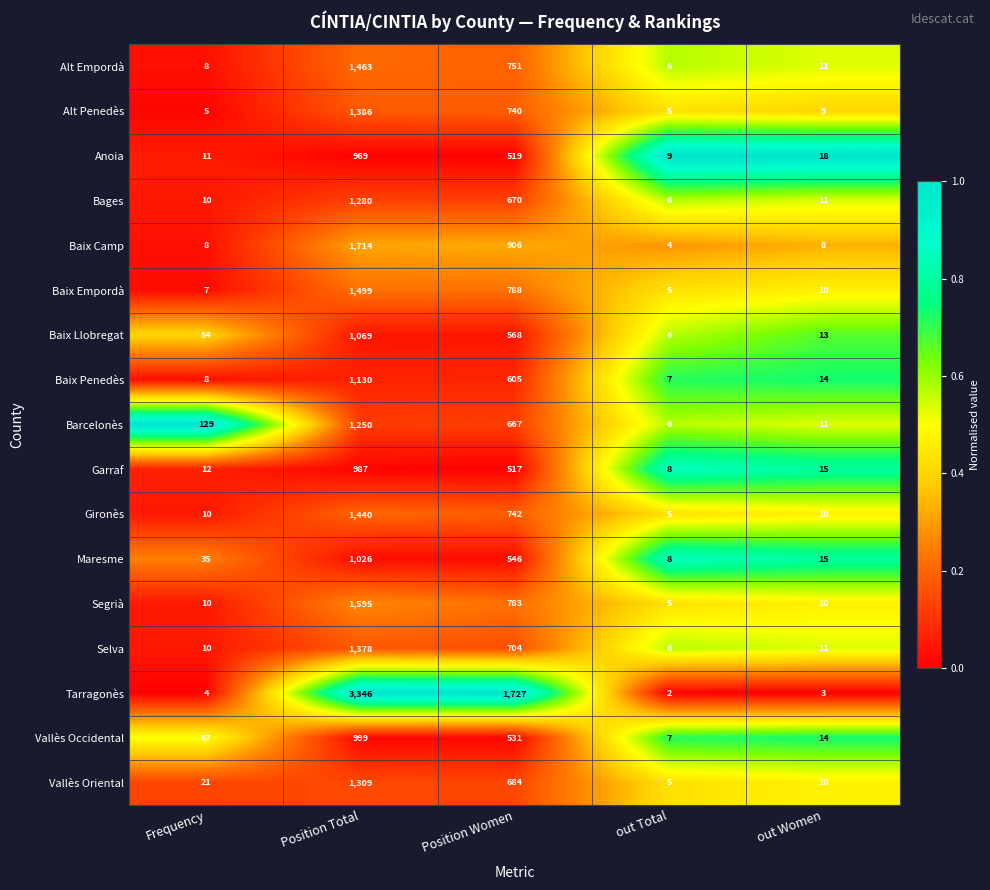

At Position Total, list the series in order from largest to smallest.

Tarragonès, Baix Camp, Segrià, Baix Empordà, Alt Empordà, Gironès, Alt Penedès, Selva, Vallès Oriental, Bages, Barcelonès, Baix Penedès, Baix Llobregat, Maresme, Vallès Occidental, Garraf, Anoia